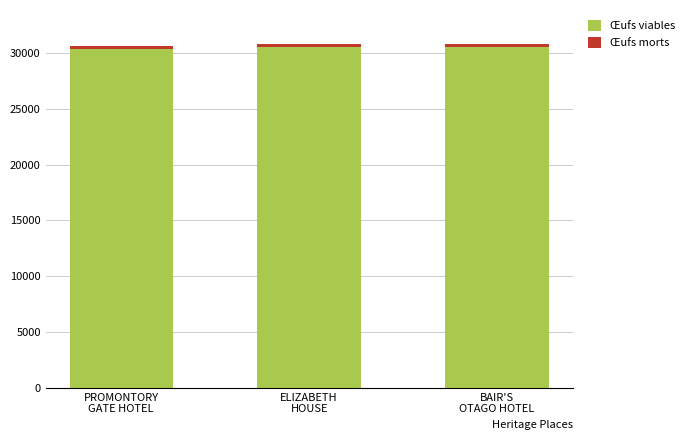

What is the smallest value displayed?

200